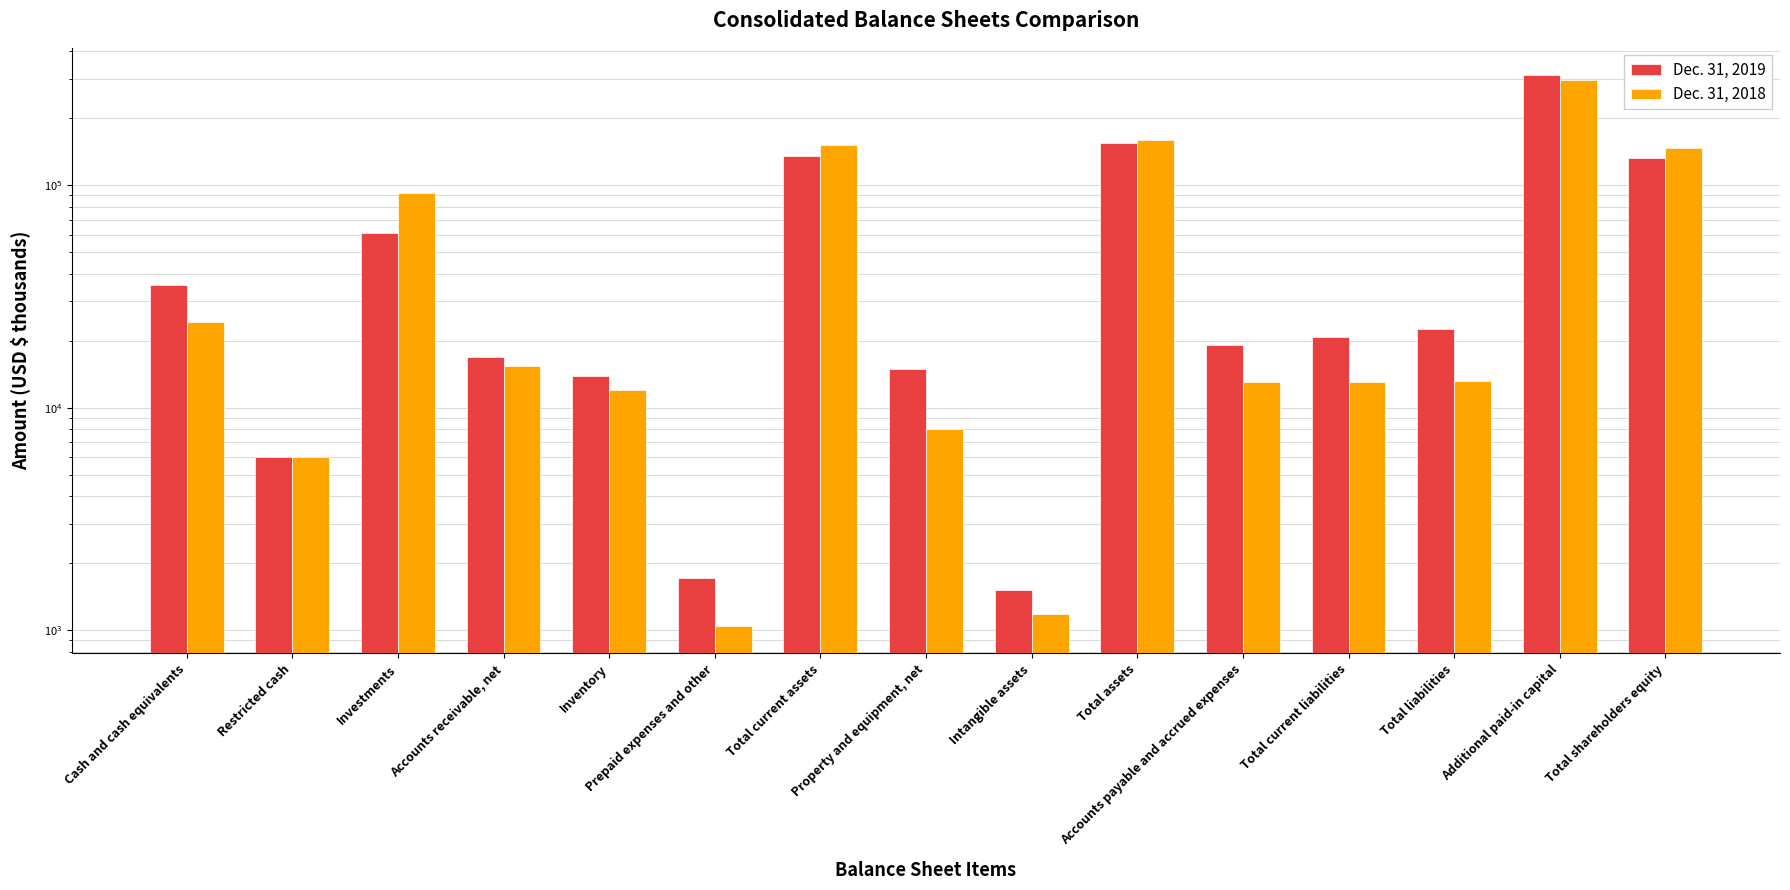

Rank the series by their average value, from highest to lowest.

Dec. 31, 2018, Dec. 31, 2019